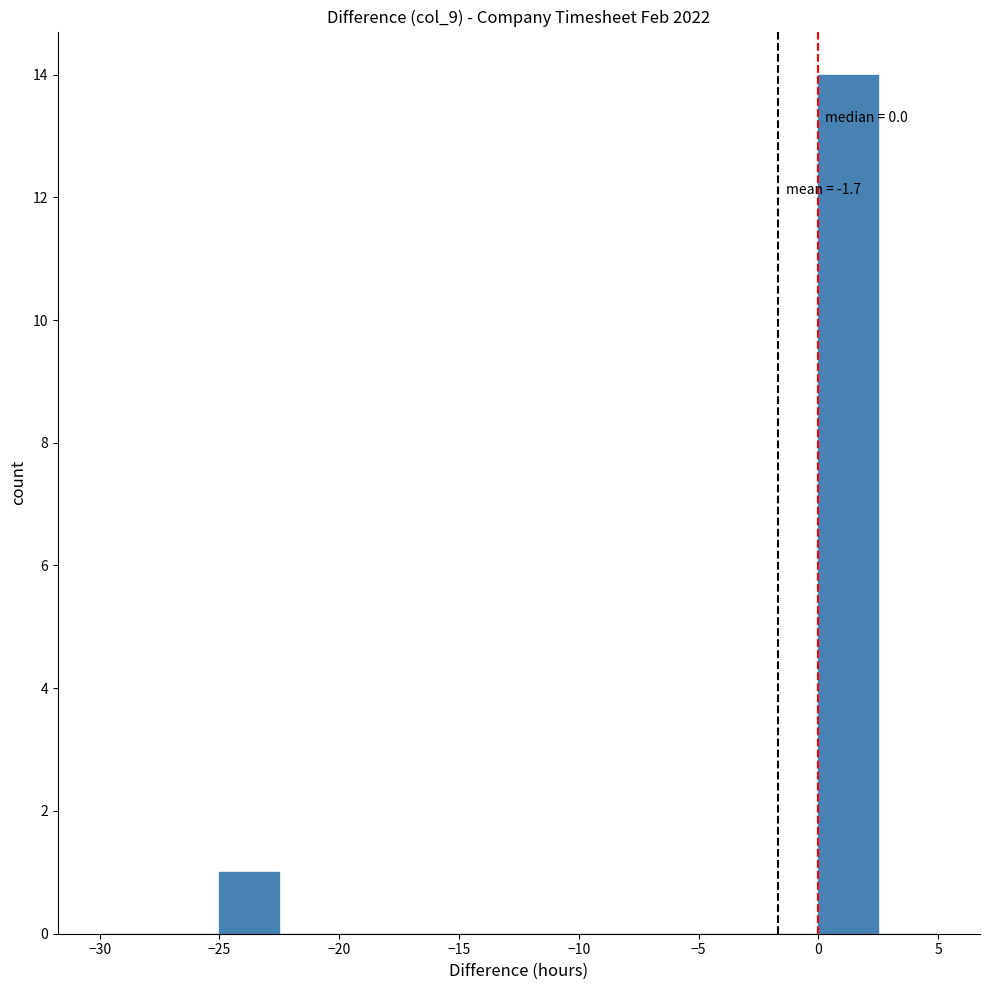

Over which range of the x-axis is the bar tallest?

0.0 to 2.5